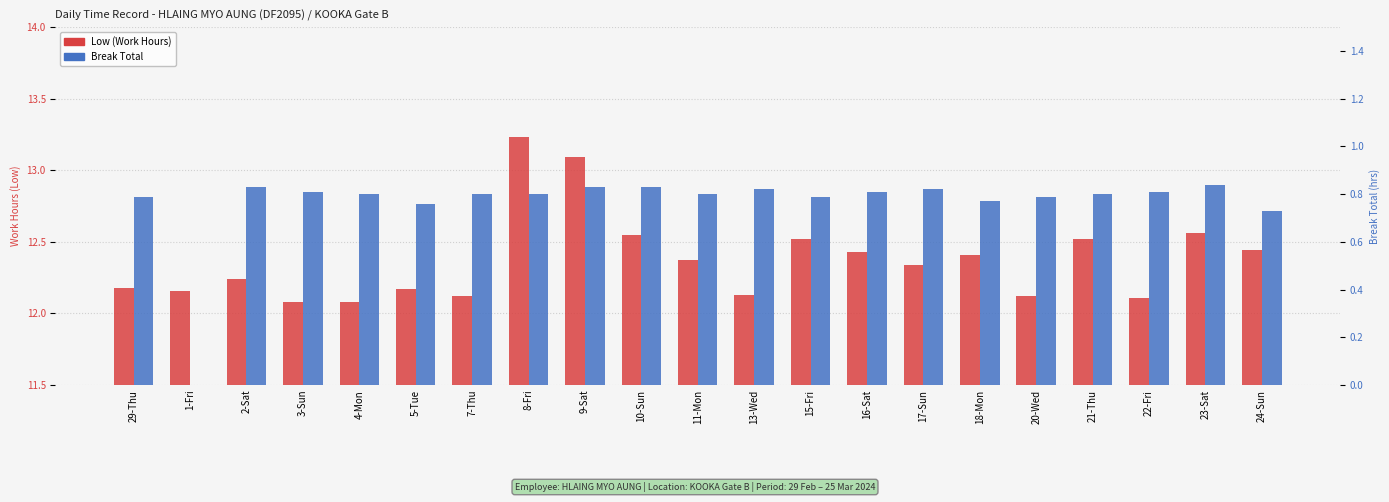

List the labels in order of Break Total value, smallest first.

1-Fri, 24-Sun, 5-Tue, 18-Mon, 29-Thu, 15-Fri, 20-Wed, 4-Mon, 7-Thu, 8-Fri, 11-Mon, 21-Thu, 3-Sun, 16-Sat, 22-Fri, 13-Wed, 17-Sun, 2-Sat, 9-Sat, 10-Sun, 23-Sat